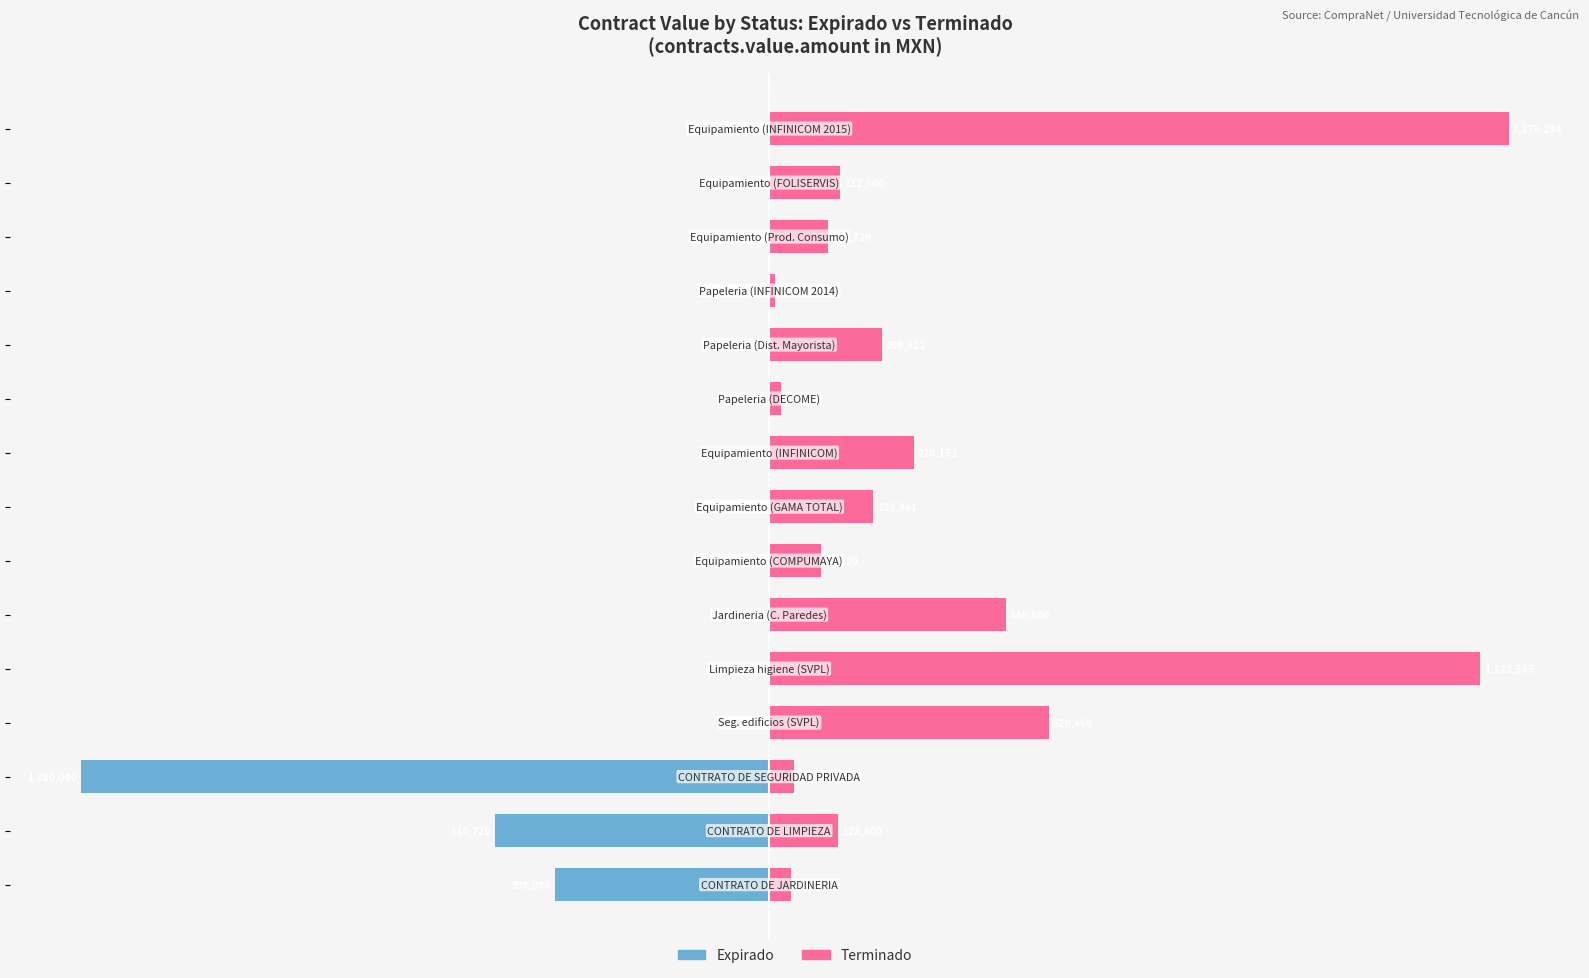

List the series in order of their overall mean, lowest first.

Expirado, Terminado